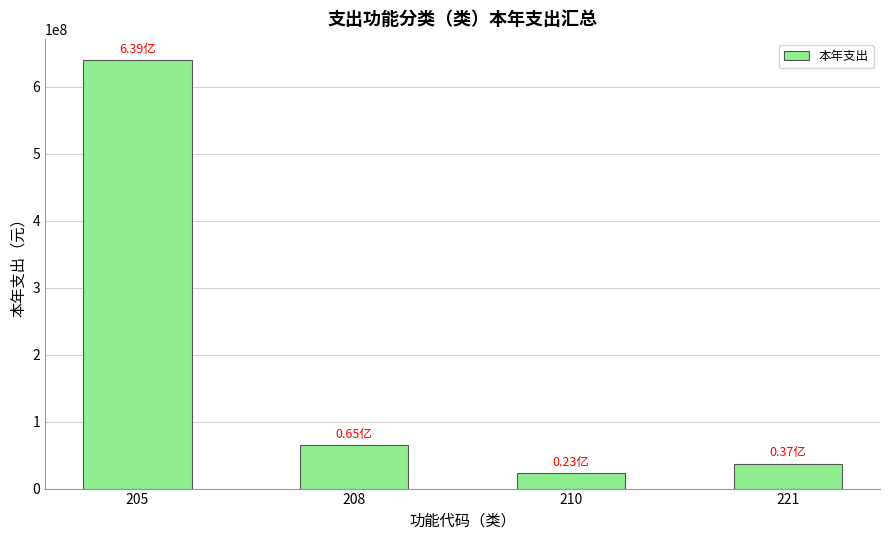

At which label is the value closest to 331423171?

208